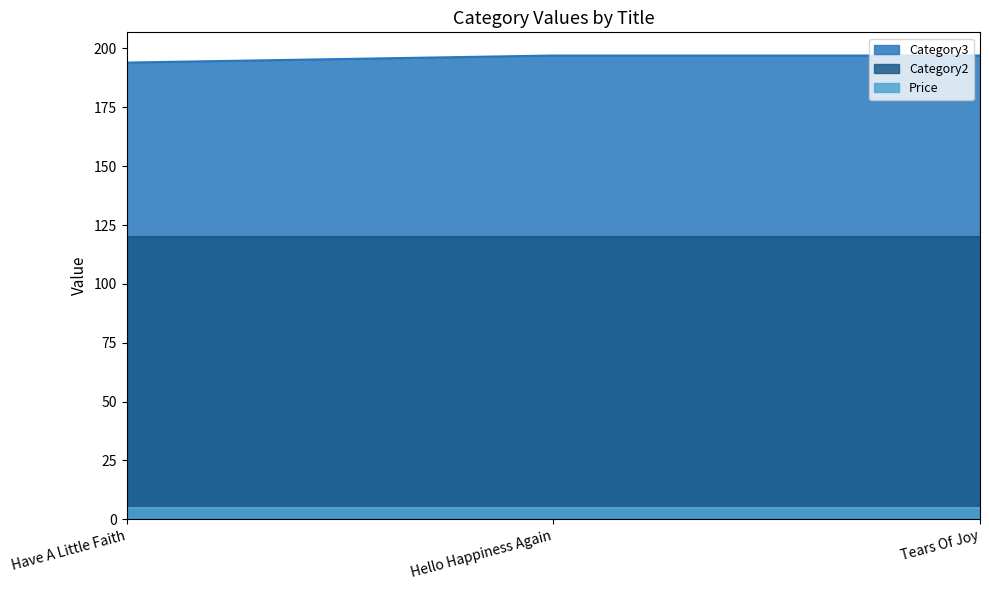

What position from the left is Hello Happiness Again?

2